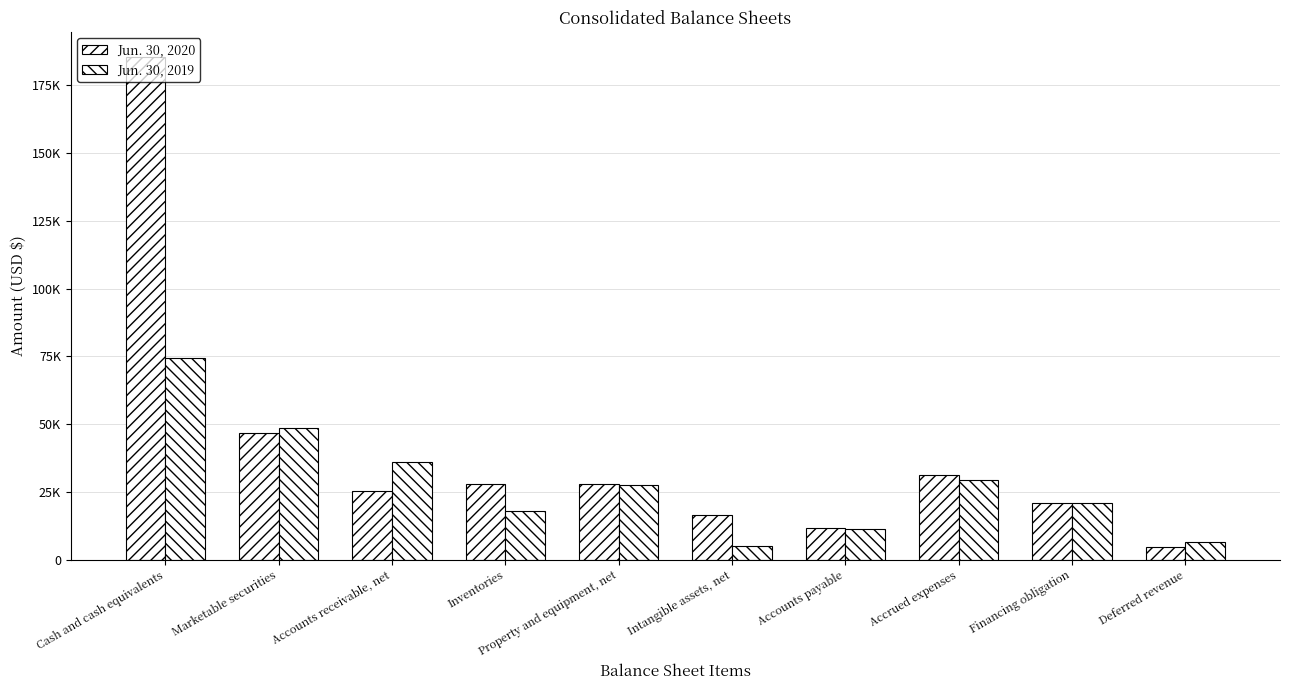

What are all the series names shown in the legend?

Jun. 30, 2020, Jun. 30, 2019